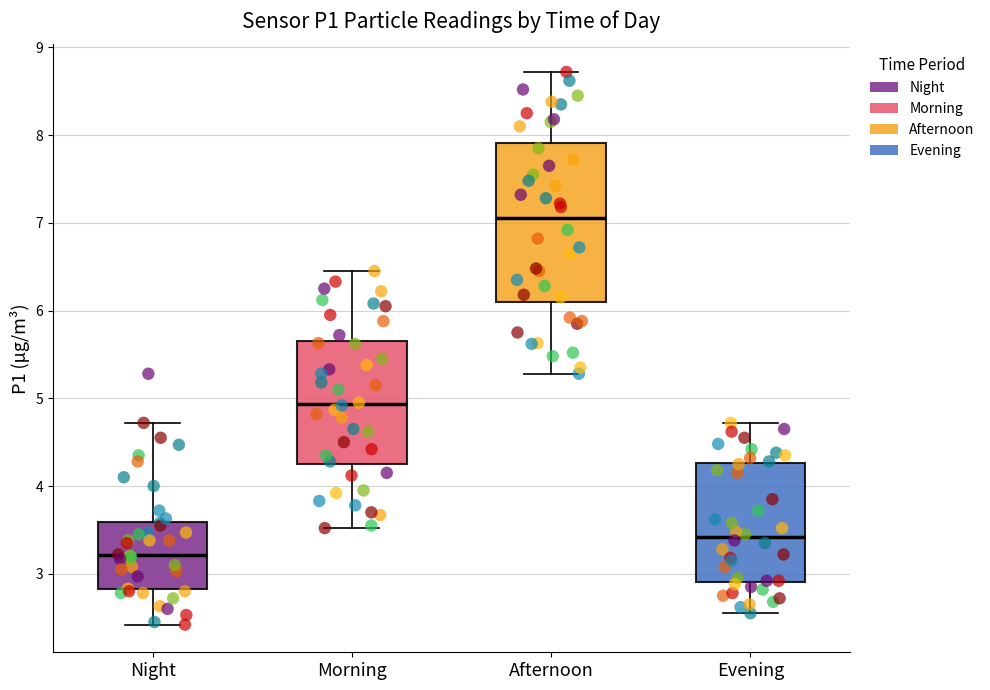

Which box has the lowest median line?

Night